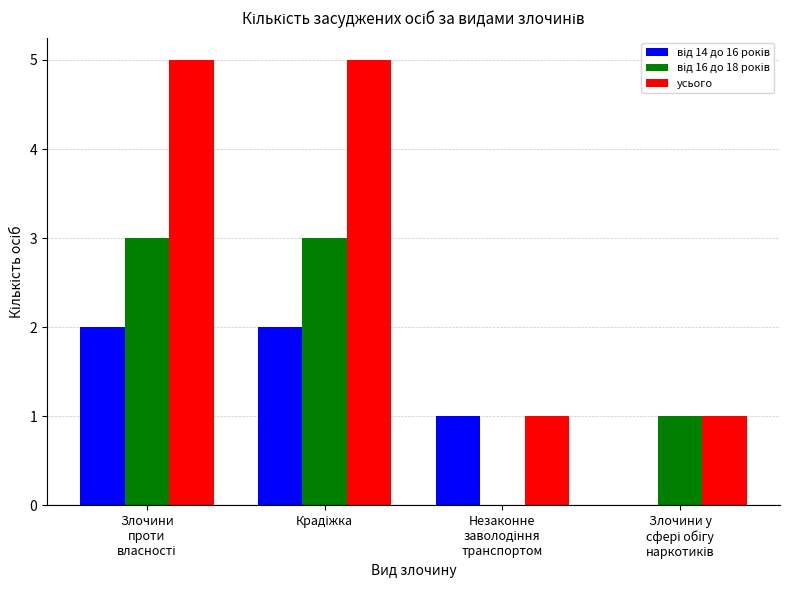

Which series has the largest total across all categories?

усього